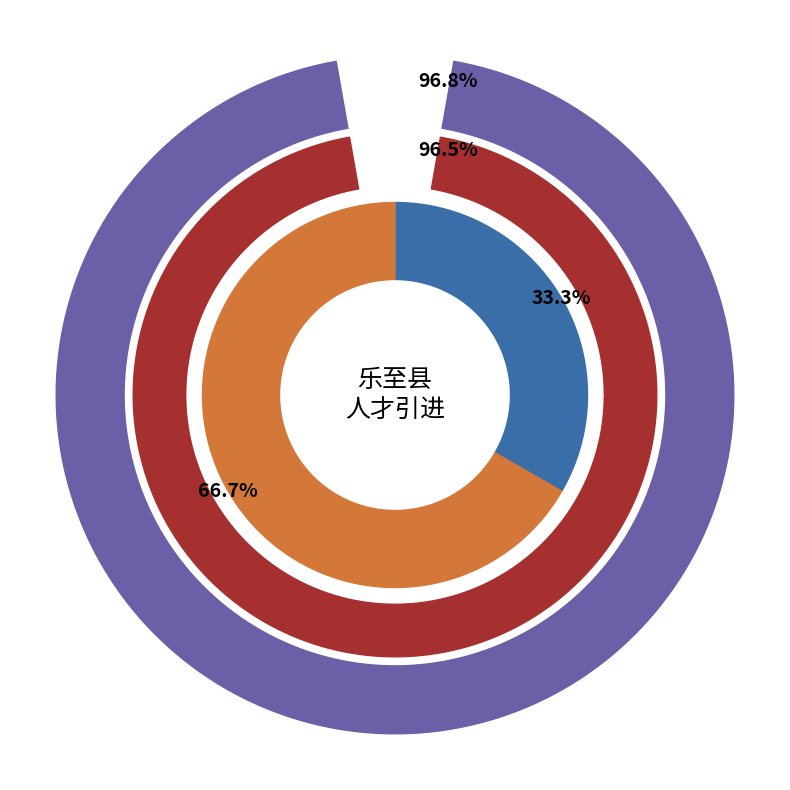

Which has a higher value, 乐至县动物疫病预防控制中心 or 乐至县农业农村局多经站?

乐至县动物疫病预防控制中心